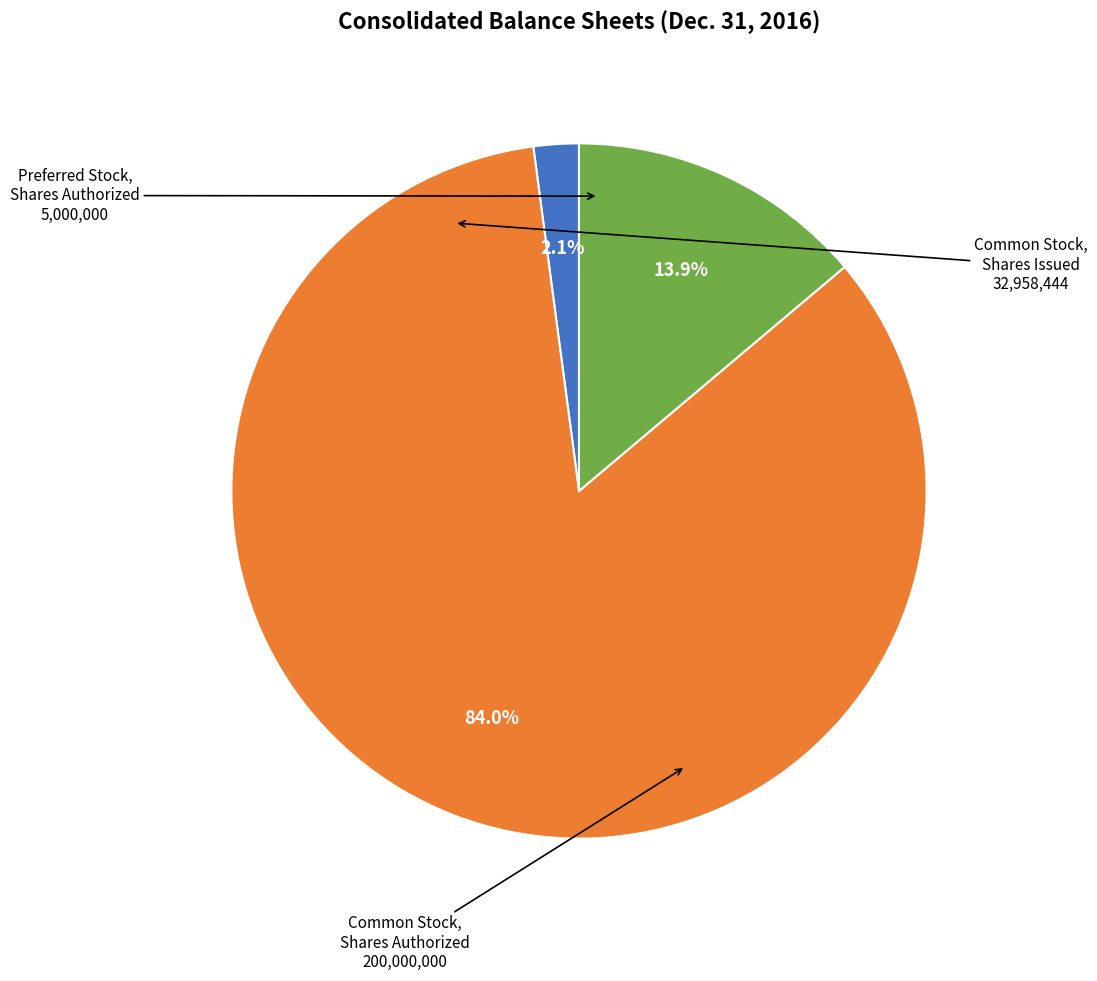

Count the number of slices in the pie.

3